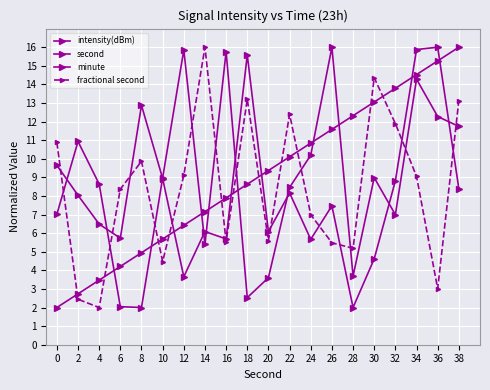

What is the difference between the maximum and minimum values in the second series?

14.0